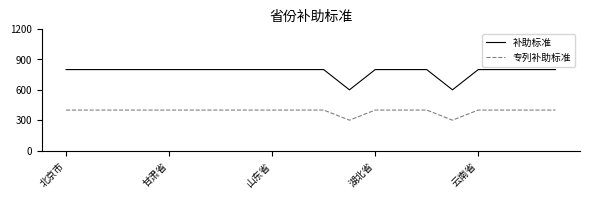

List the series in order of their overall mean, lowest first.

专列补助标准, 补助标准